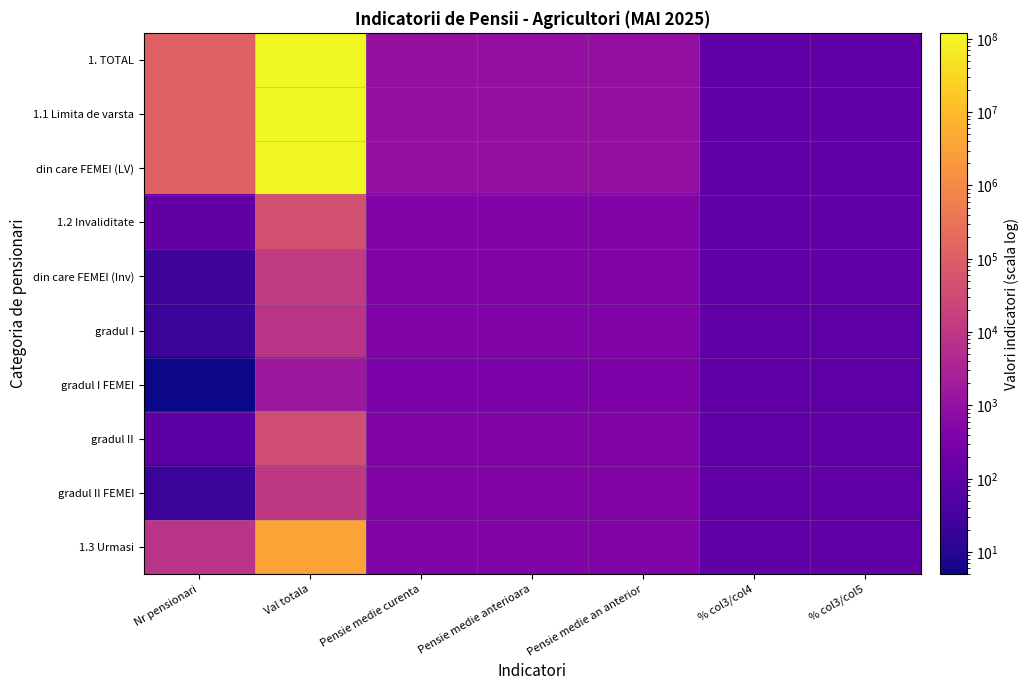

What is the smallest value displayed?

5.0